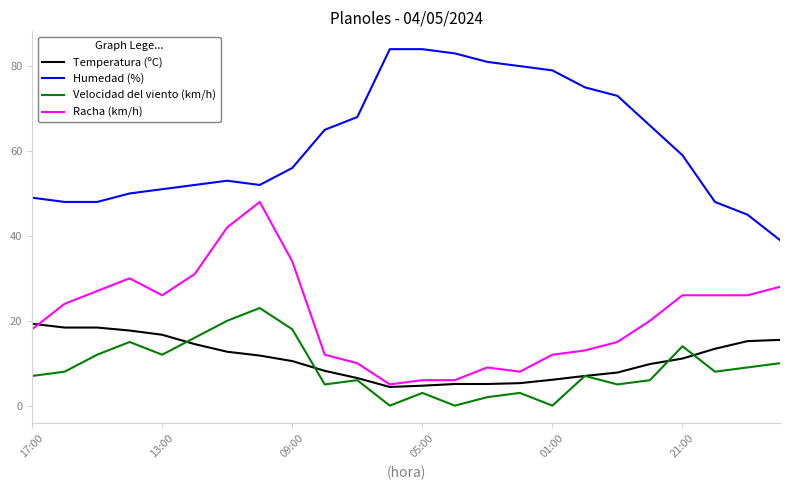

What is the maximum value shown in the chart?

84.0